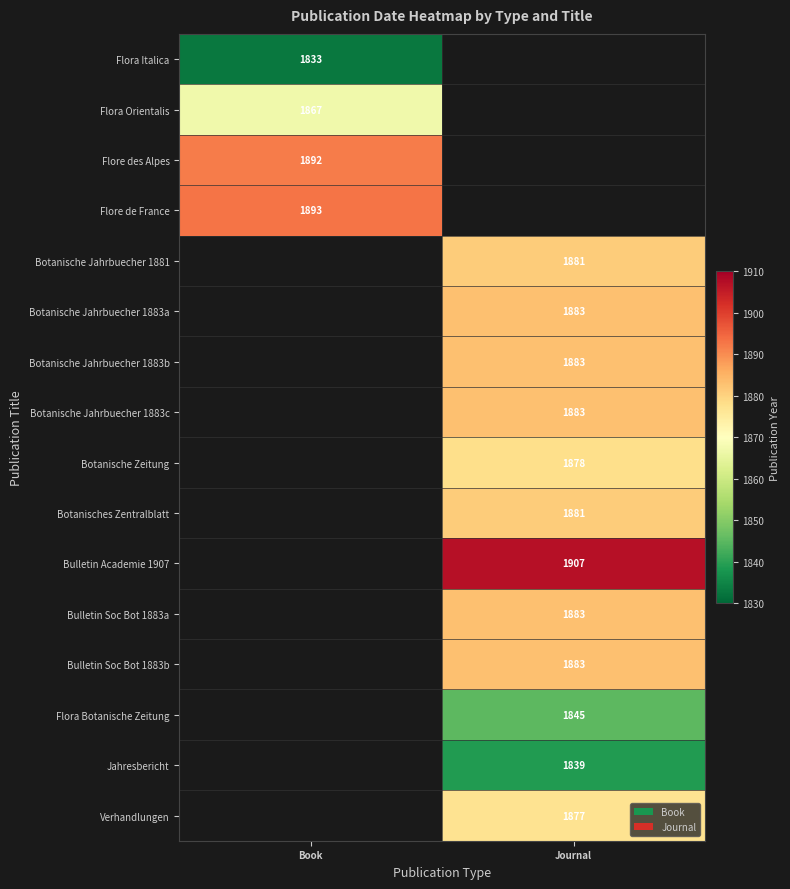

Is the value of Bulletin Soc Bot 1883a at Journal greater than the value of Jahresbericht at Journal?

Yes